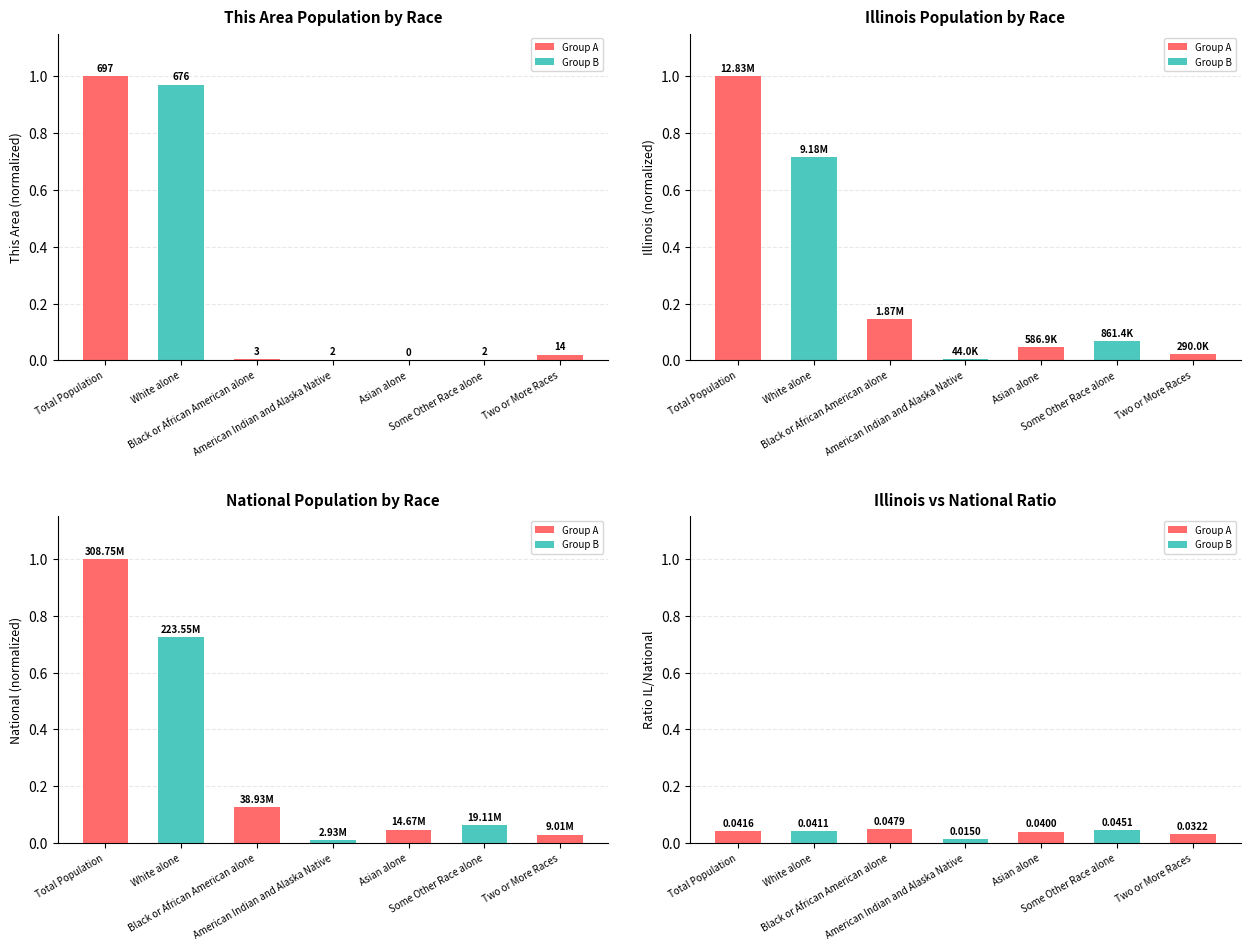

What is the total value across all series at White alone?

2.5